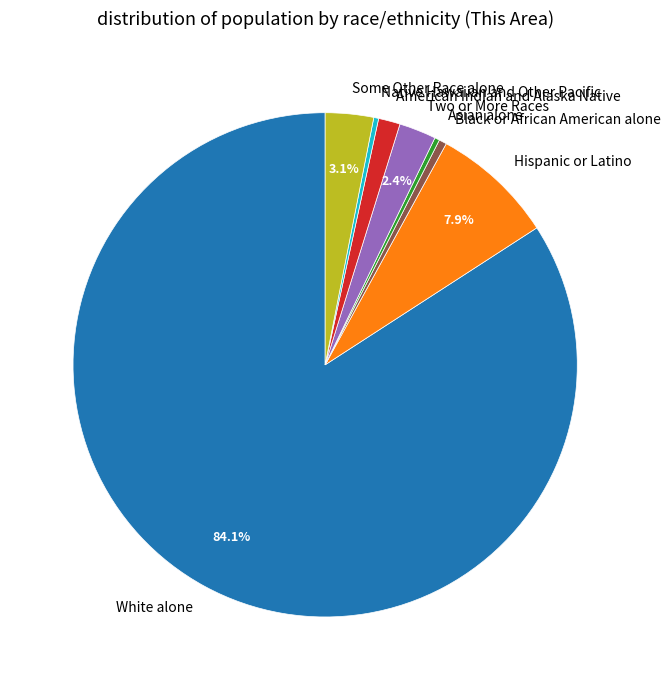

Which slice is the largest?

White alone